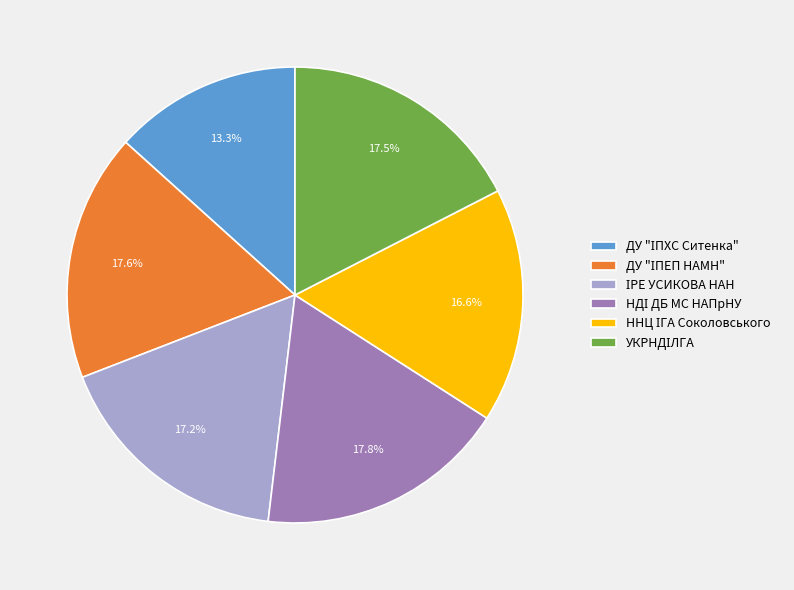

To the nearest percent, what is the average slice percentage?

17%